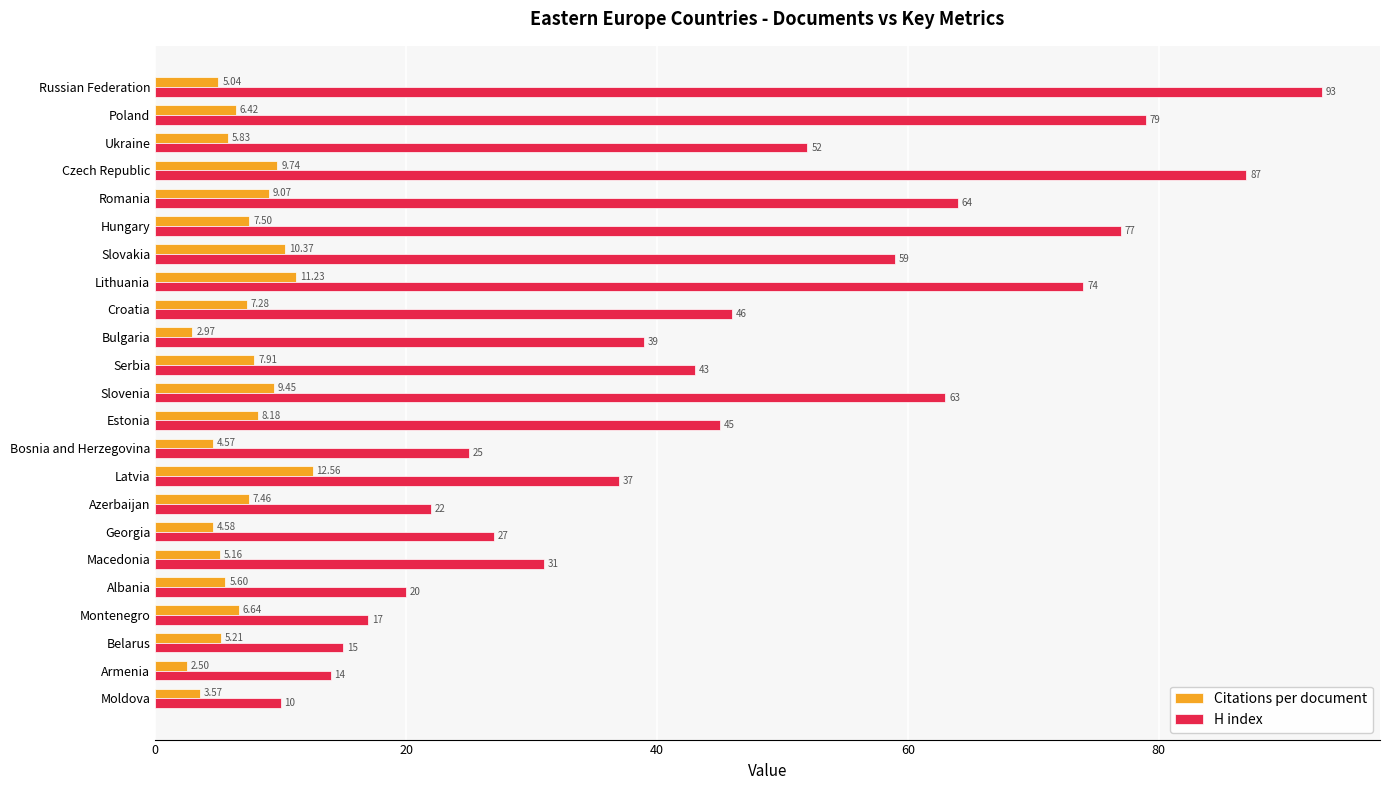

Rank the series by their maximum value, from highest to lowest.

H index, Citations per document